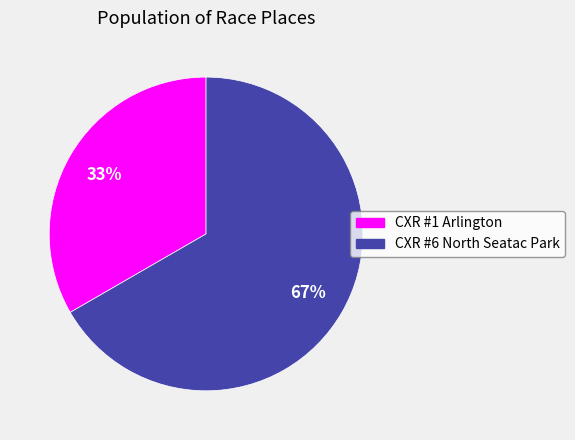

What percentage is the CXR #1 Arlington slice, to the nearest percent?

33%